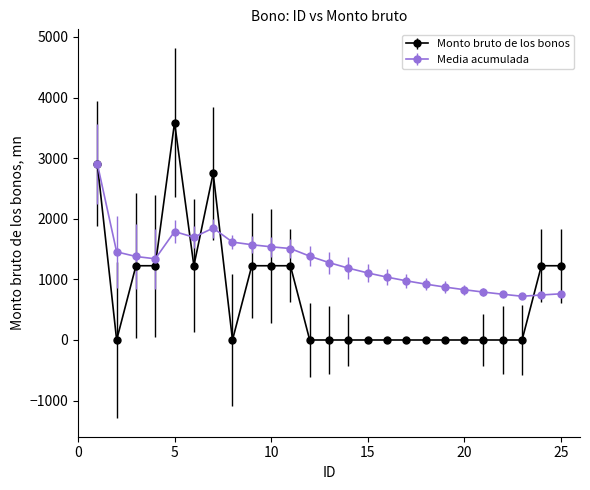

Which series has the largest range (max minus min)?

Monto bruto de los bonos